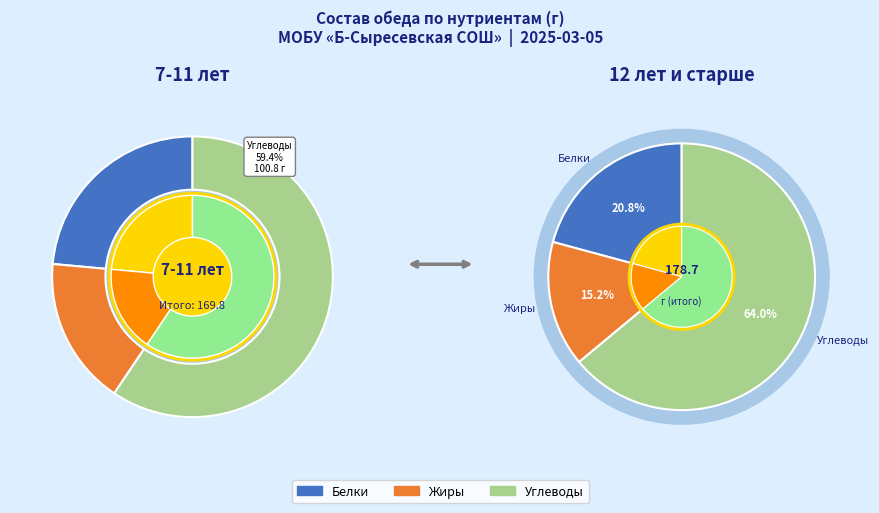

To the nearest percent, what is the average slice percentage?

33%